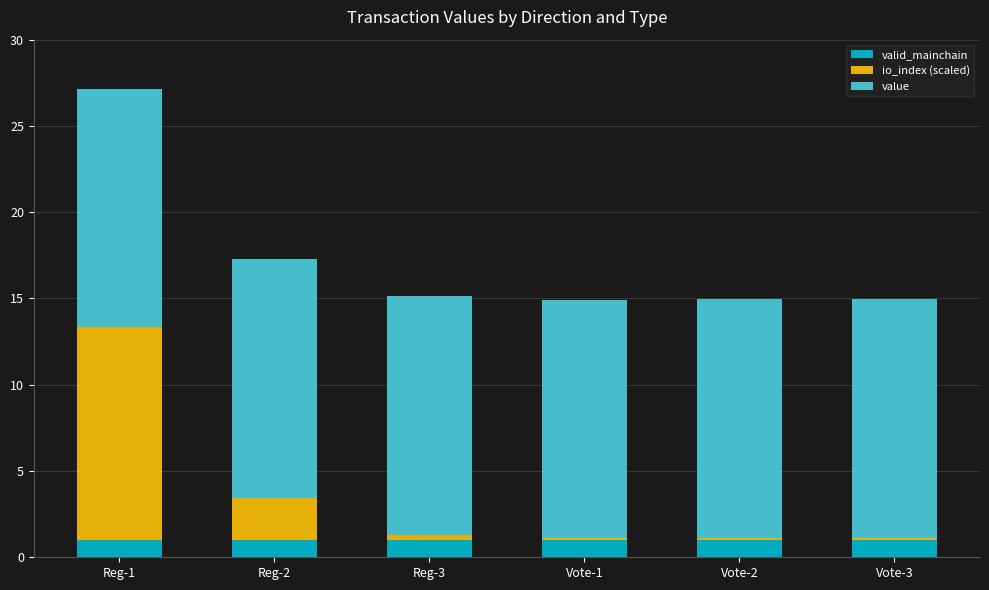

Is it true that valid_mainchain equals 1.0 at Vote-3?

True